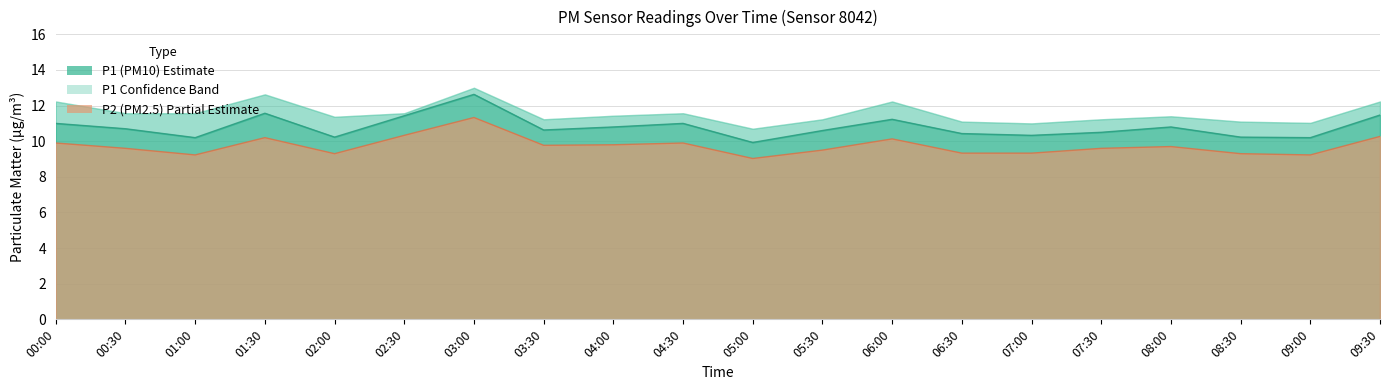

At which category does P1 reach its first local valley?

01:00